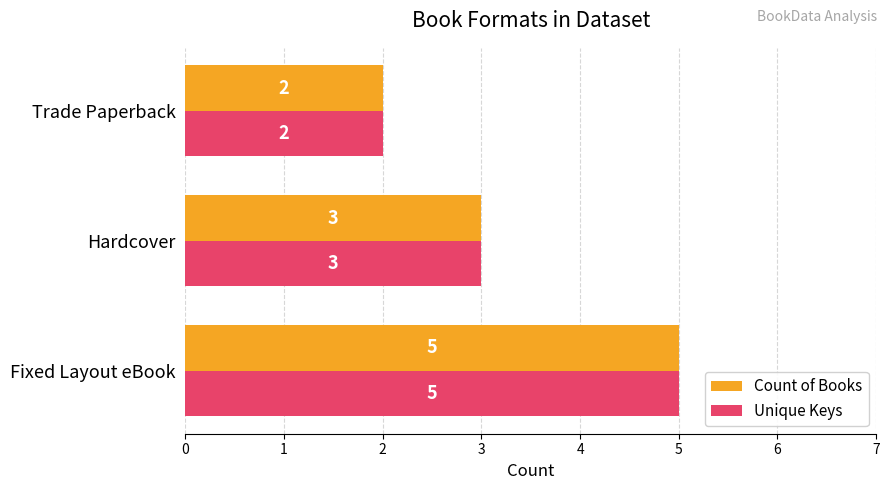

Is it true that Count of Books equals 3 at Fixed Layout eBook?

False